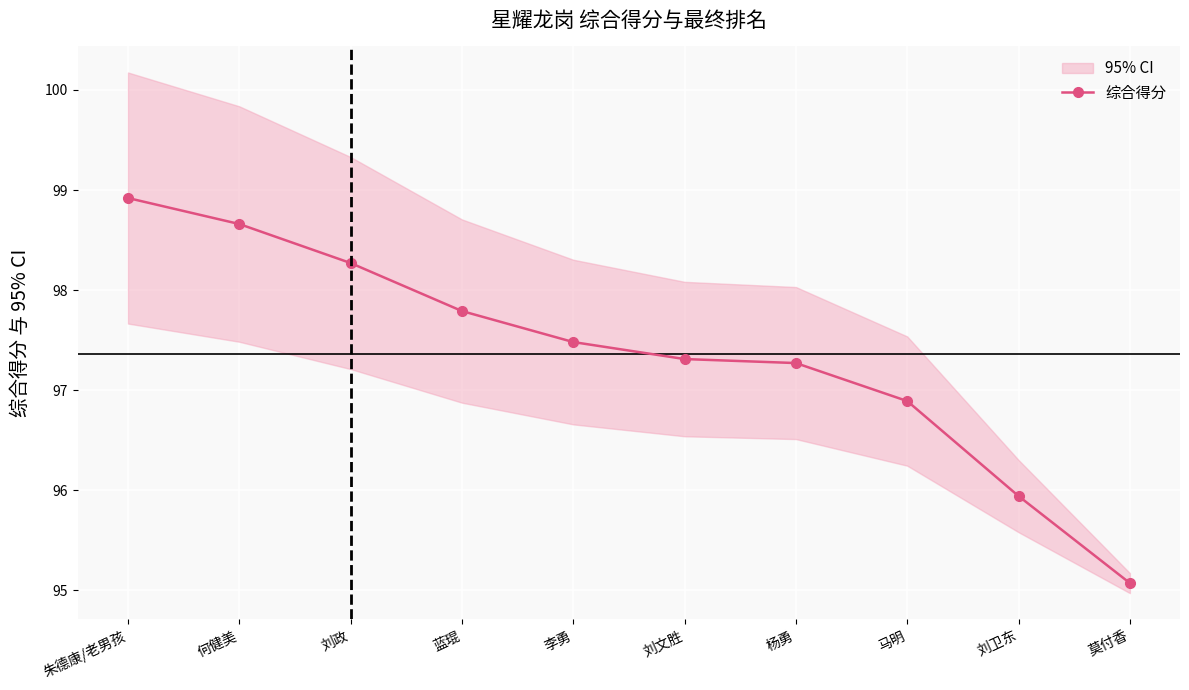

Which label corresponds to the largest value in the chart?

朱德康/老男孩